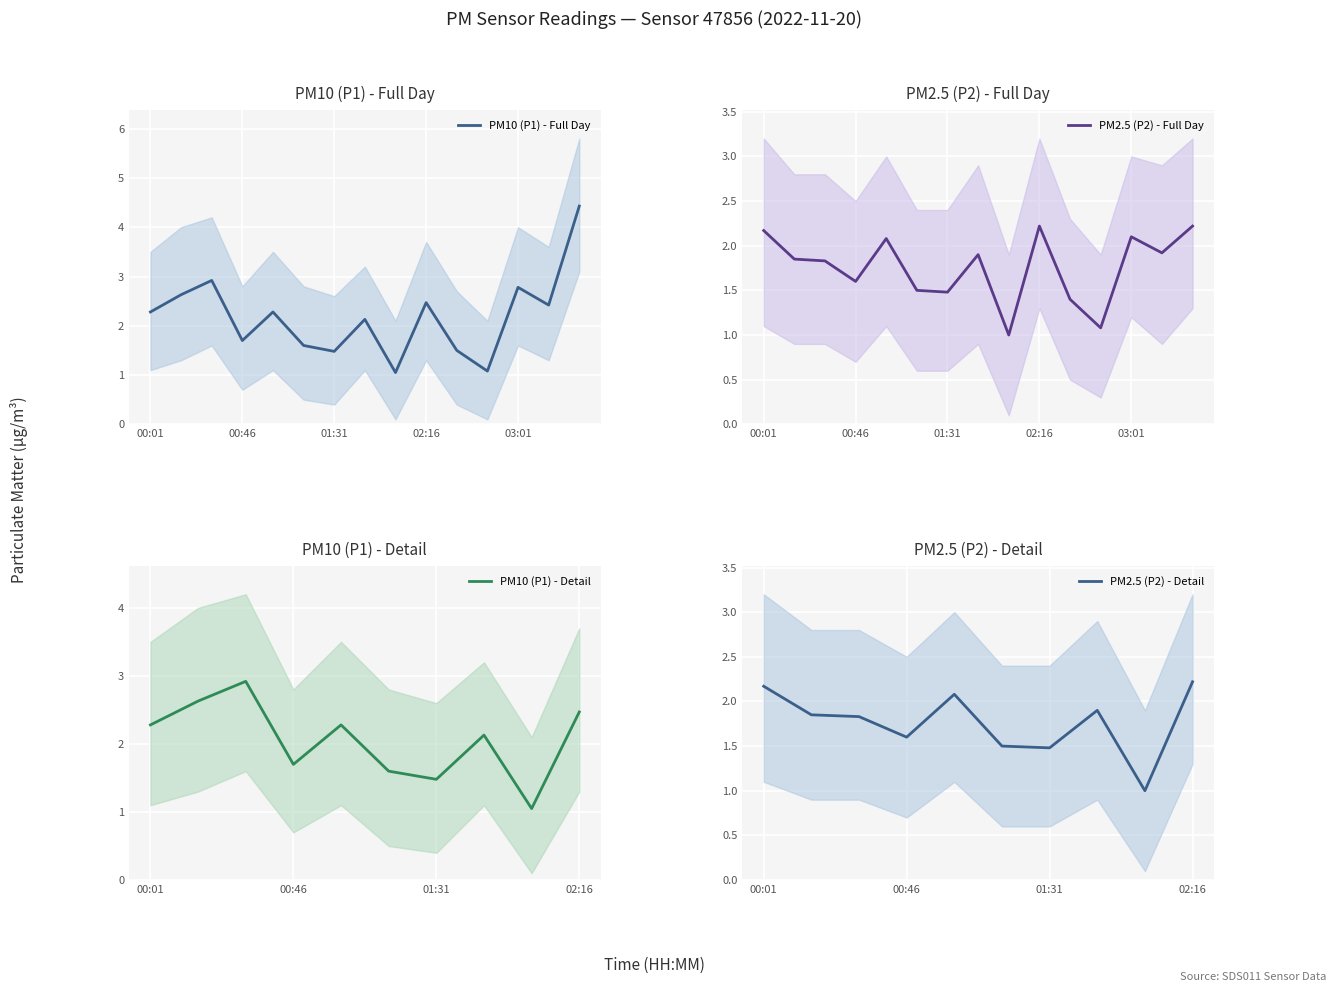

Rank the series by their average value, from highest to lowest.

P1, P2